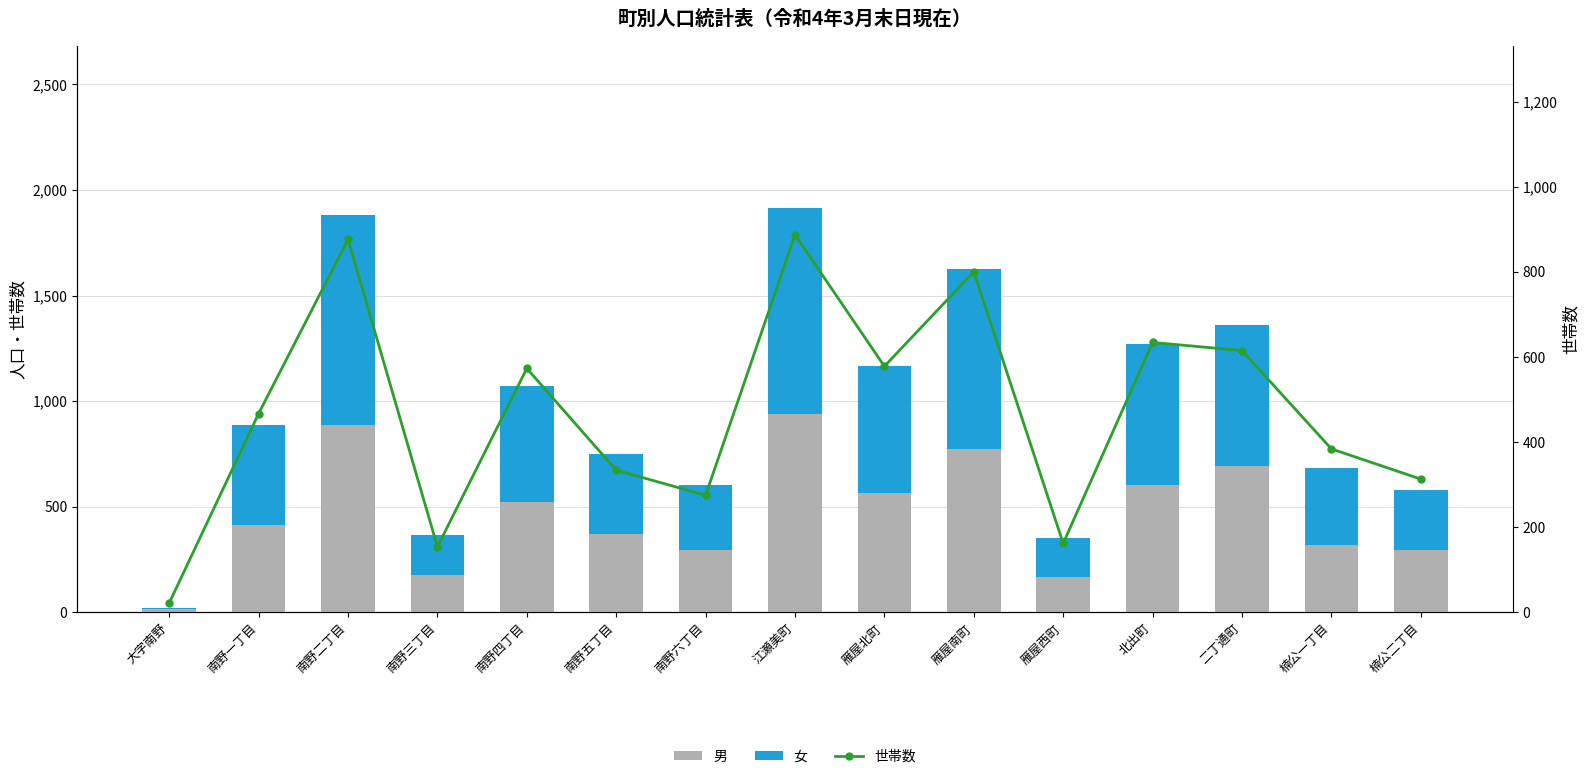

What is the average value of the 男 series?

469